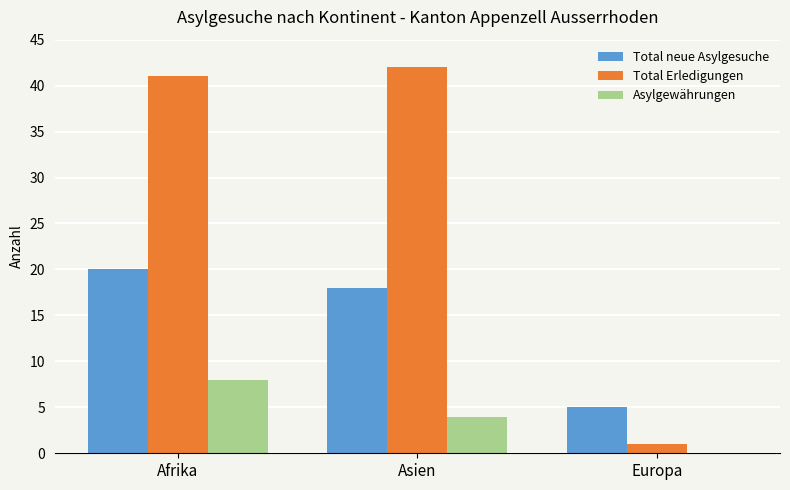

Where is Total neue Asylgesuche nearest to the value 12?

Asien